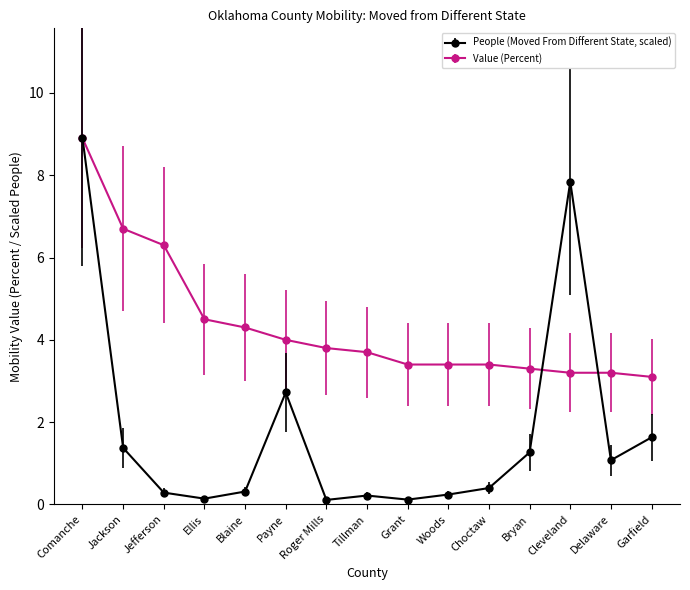

What is the maximum value for Value (Percent)?

8.9